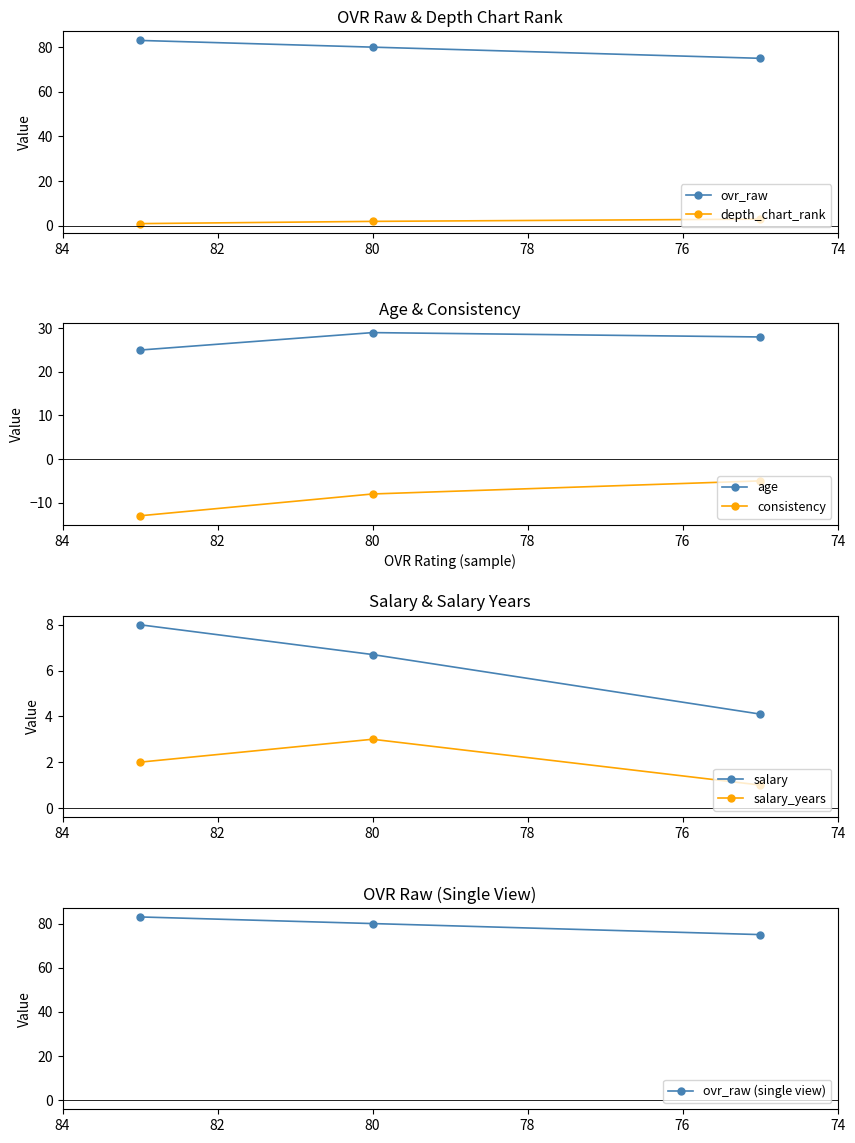

How many data points does each series have?

3